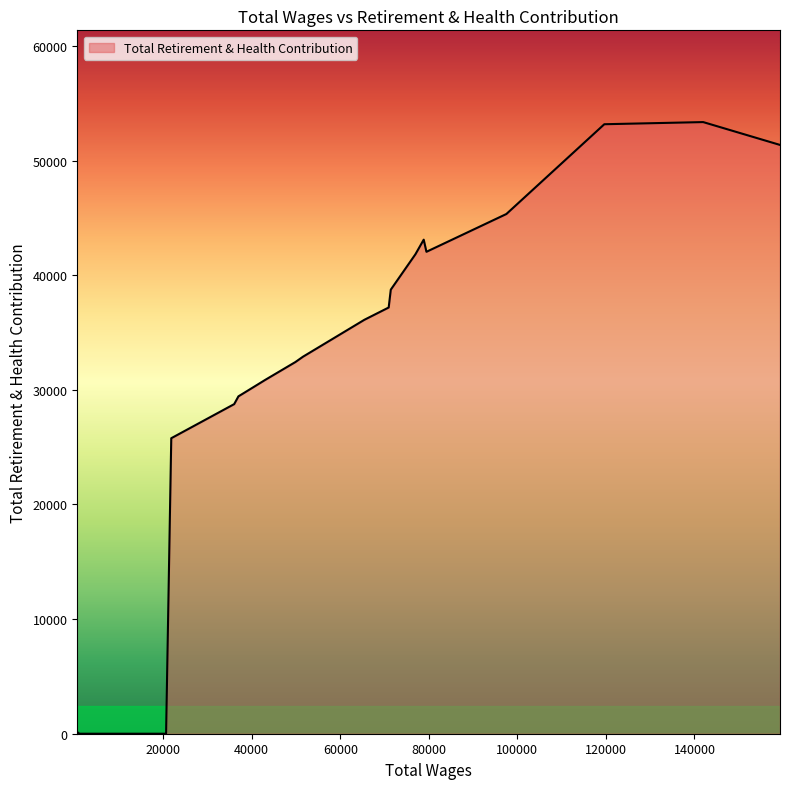

What is the maximum value shown in the chart?

53363